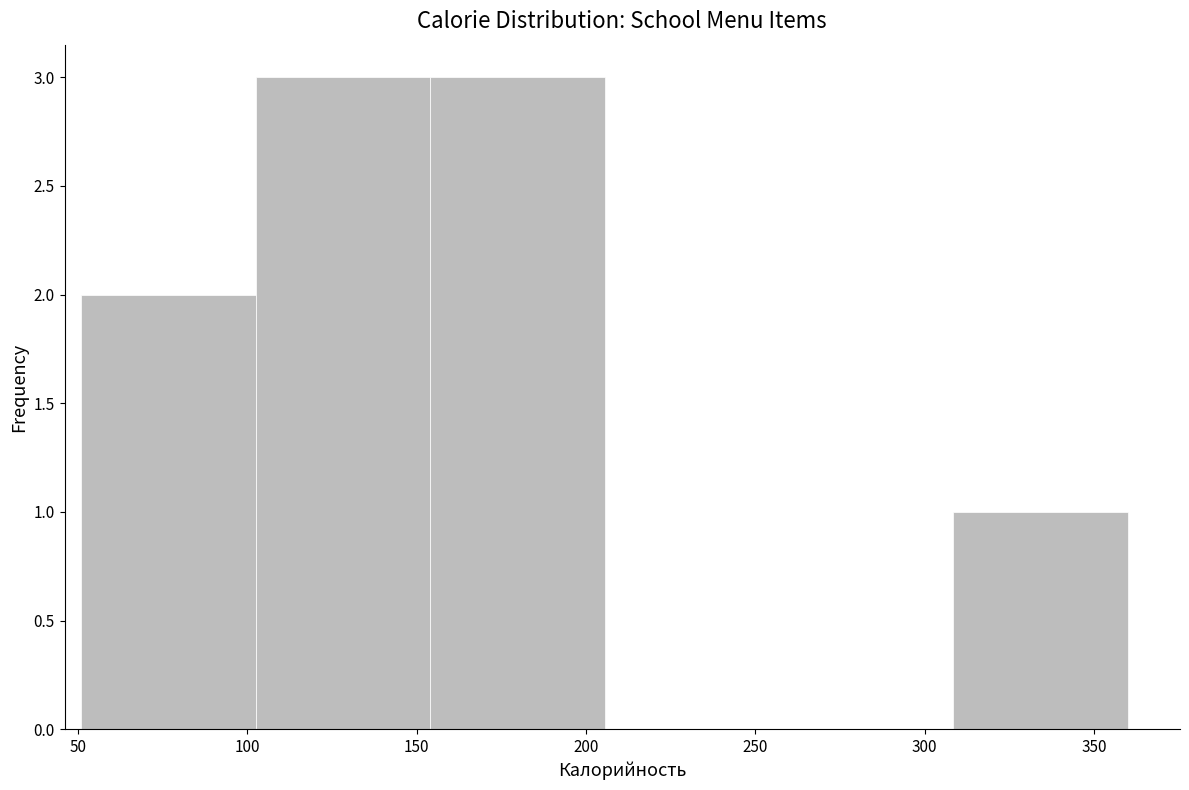

Reading left to right, list every bar in this chart as the range it spans on the x-axis followed by its height. Neither the bar edges nor the heights are printed on the chart, so give them approximately, as read against the axes.

51.0 to 102.5: 2
102.5 to 154.0: 3
154.0 to 205.5: 3
205.5 to 257.0: 0
257.0 to 308.5: 0
308.5 to 360.0: 1